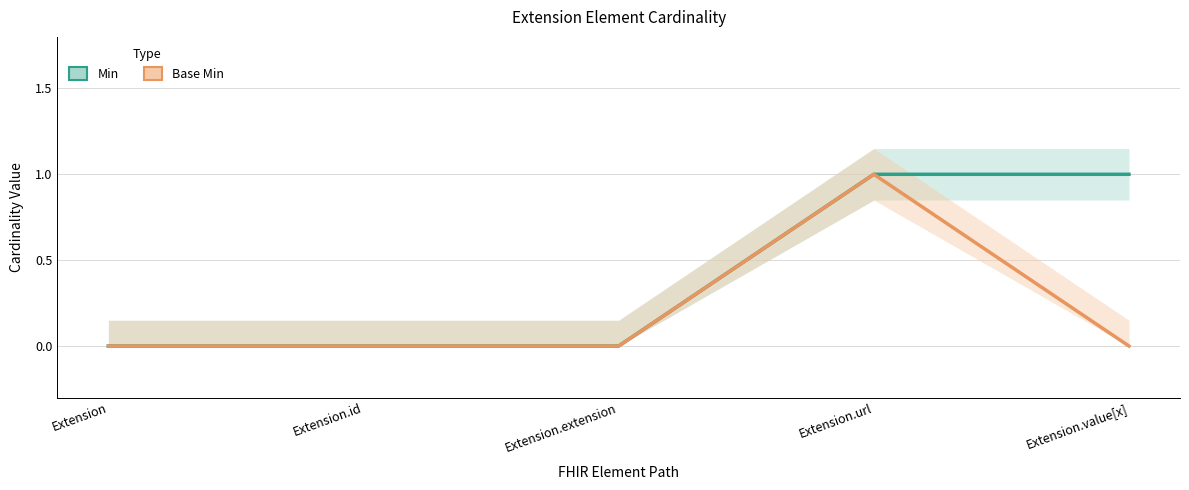

How many lines are shown in the chart?

2